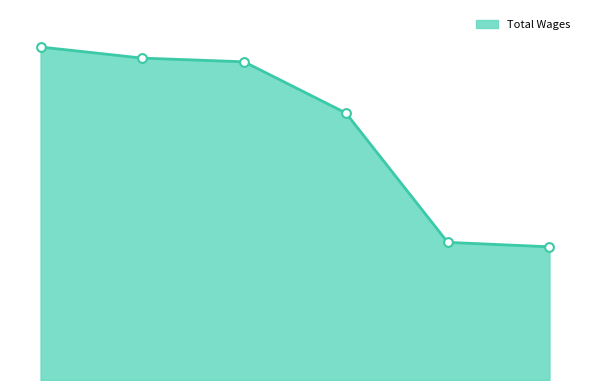

Is this an area chart (filled region under the line)?

Yes